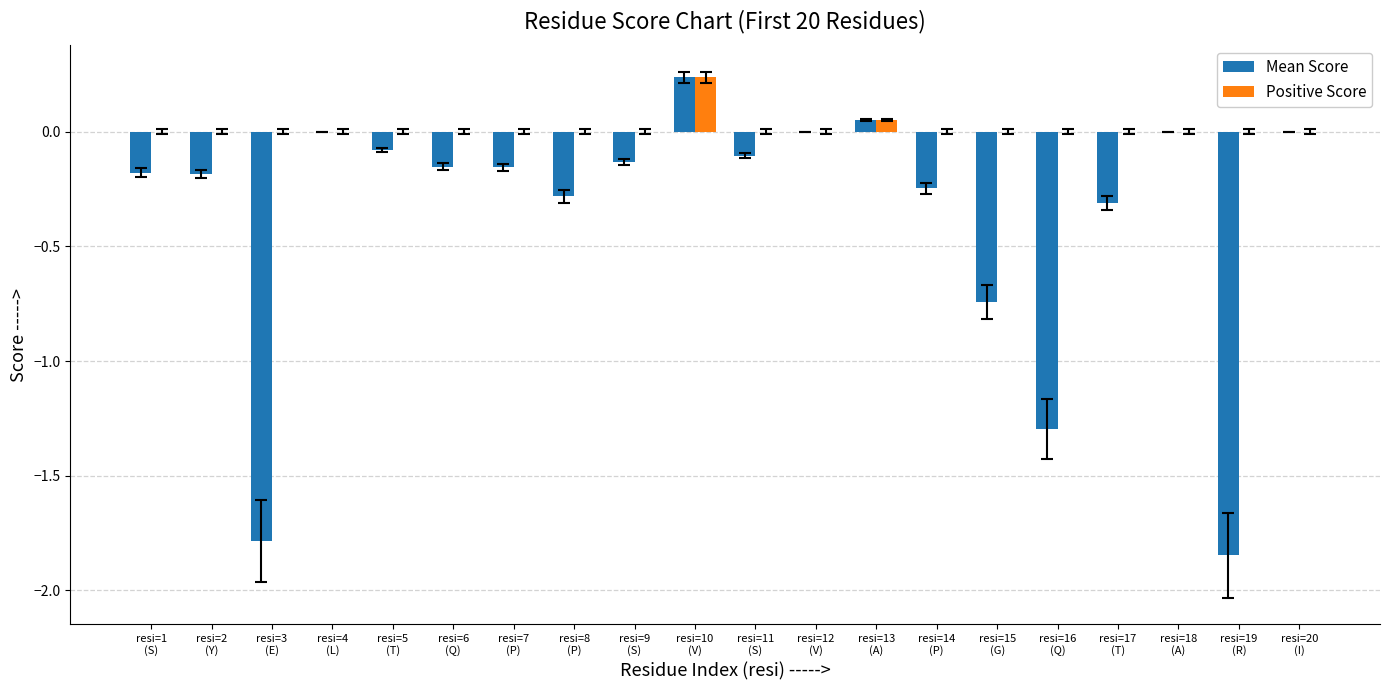

At which category is the sum across all series the highest?

resi=10
(V)